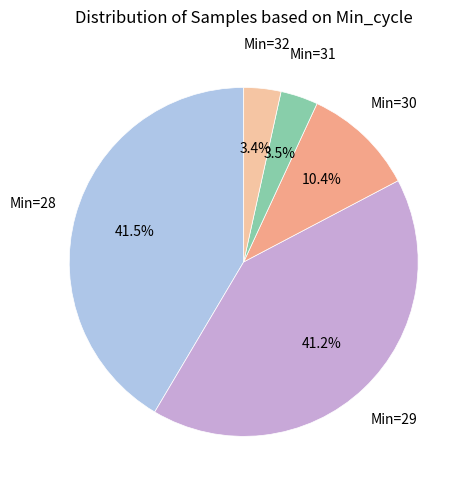

Does Min=32 represent more than half of the total?

No